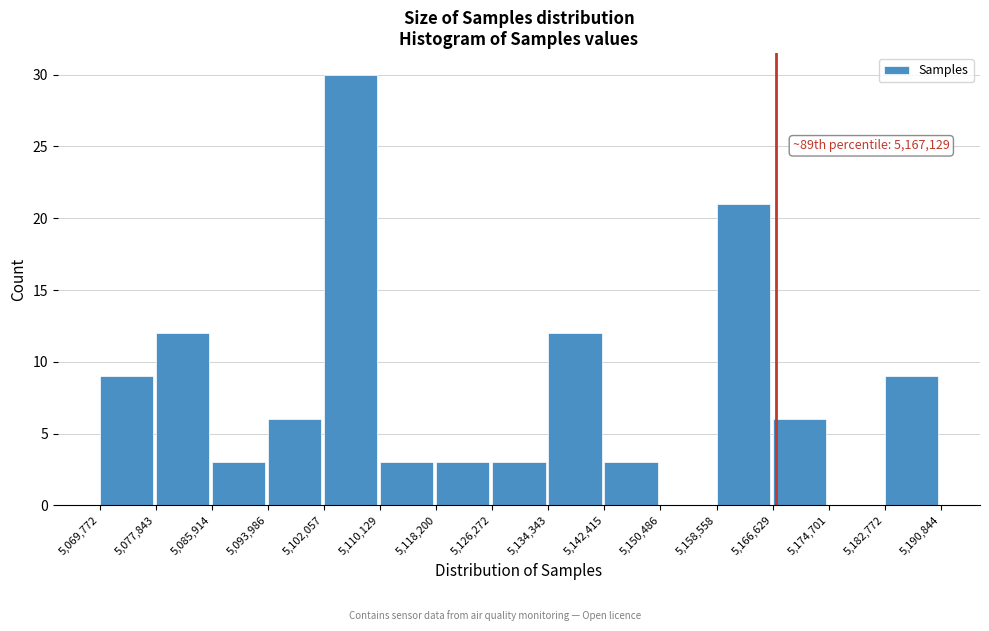

Over which range of the x-axis is the bar tallest?

5,102,057 to 5,110,129